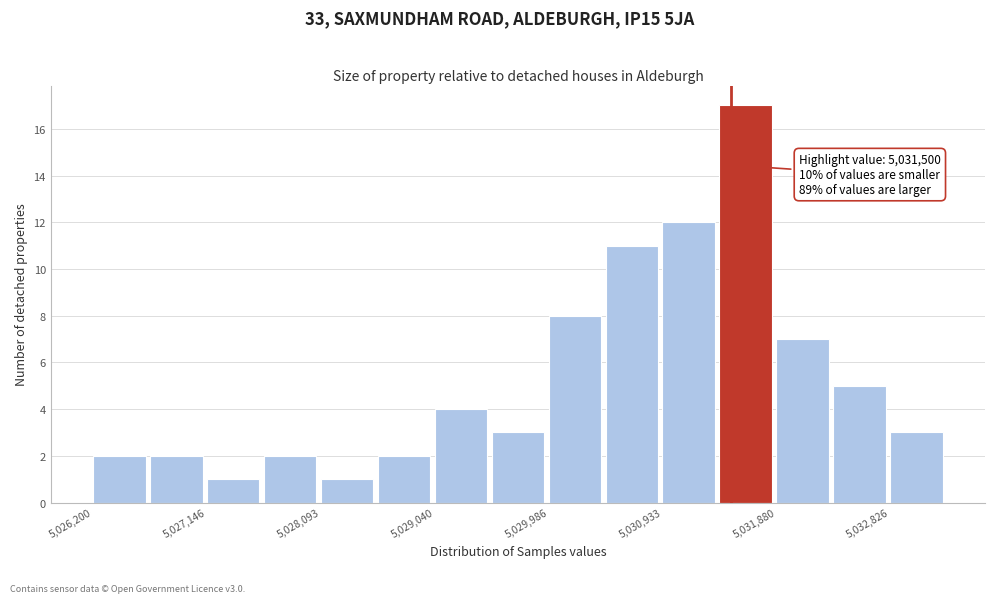

Which range on the x-axis has the tallest bar?

5031400 to 5031900